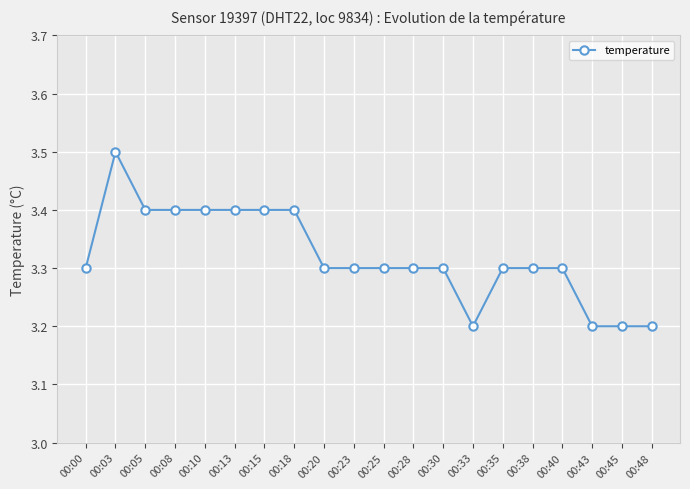

What is the difference between the second highest and minimum values?

0.2